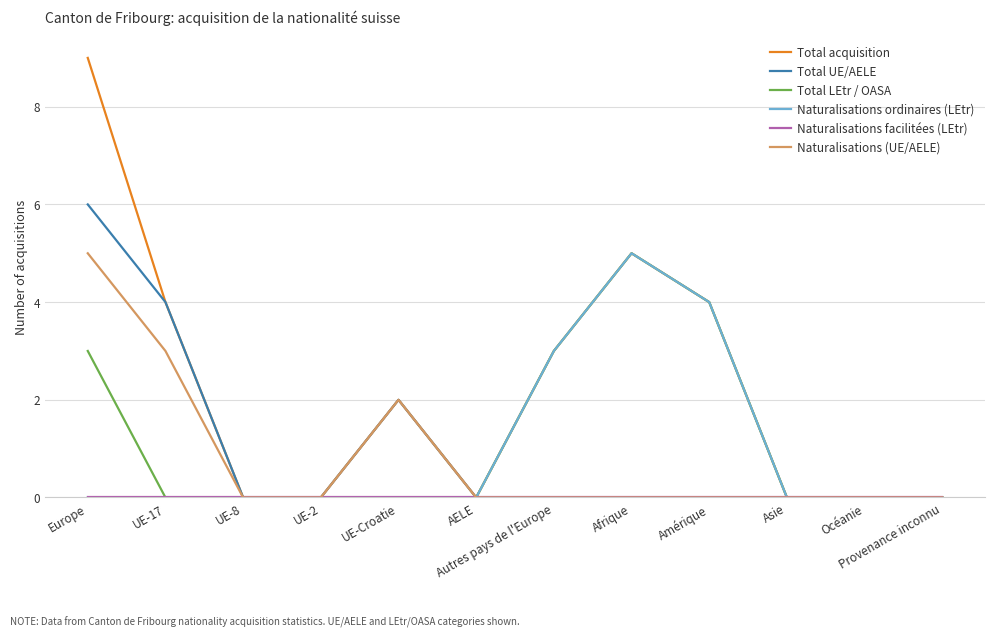

Is it true that Total LEtr / OASA equals 3 at Provenance inconnu?

False